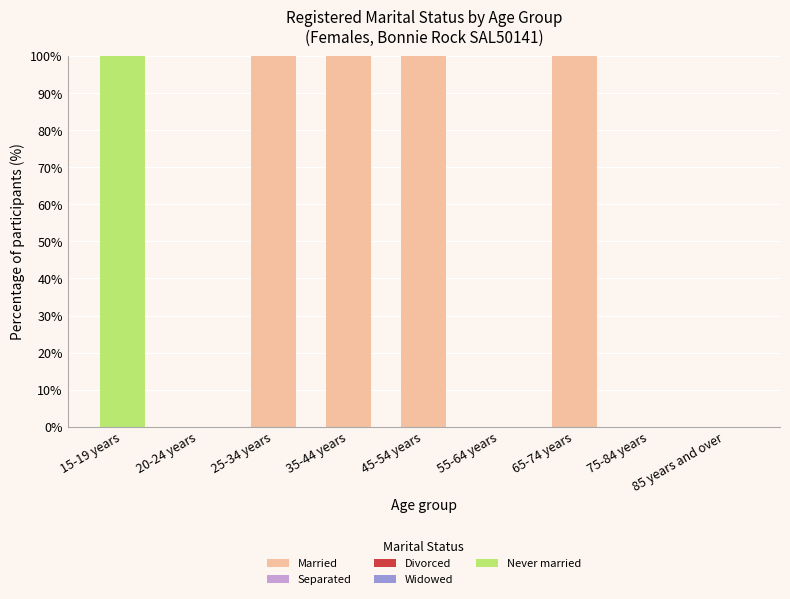

Are the bars grouped side by side (vs. stacked)?

No